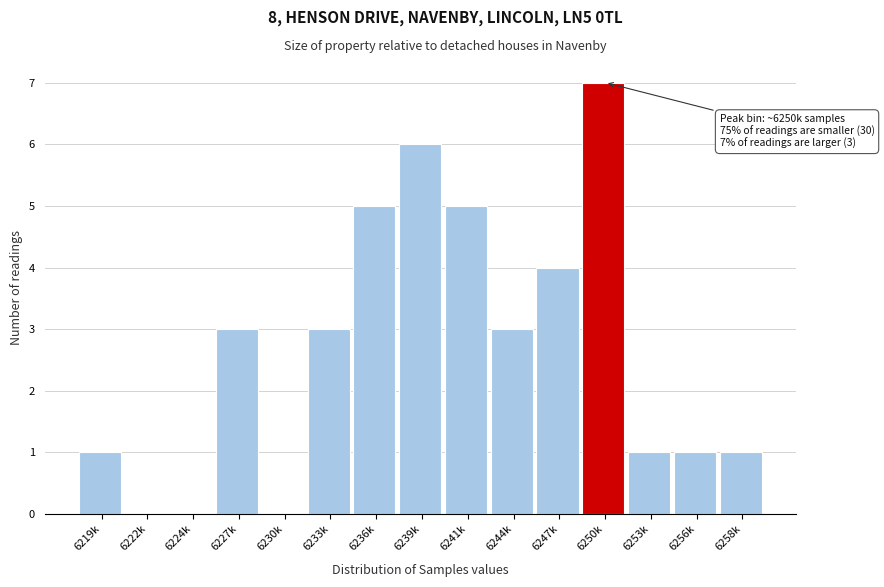

Reading left to right, what are all the values shown in this chart?

6219k=1	6222k=0	6224k=0	6227k=3	6230k=0	6233k=3	6236k=5	6239k=6	6241k=5	6244k=3	6247k=4	6250k=7	6253k=1	6256k=1	6258k=1